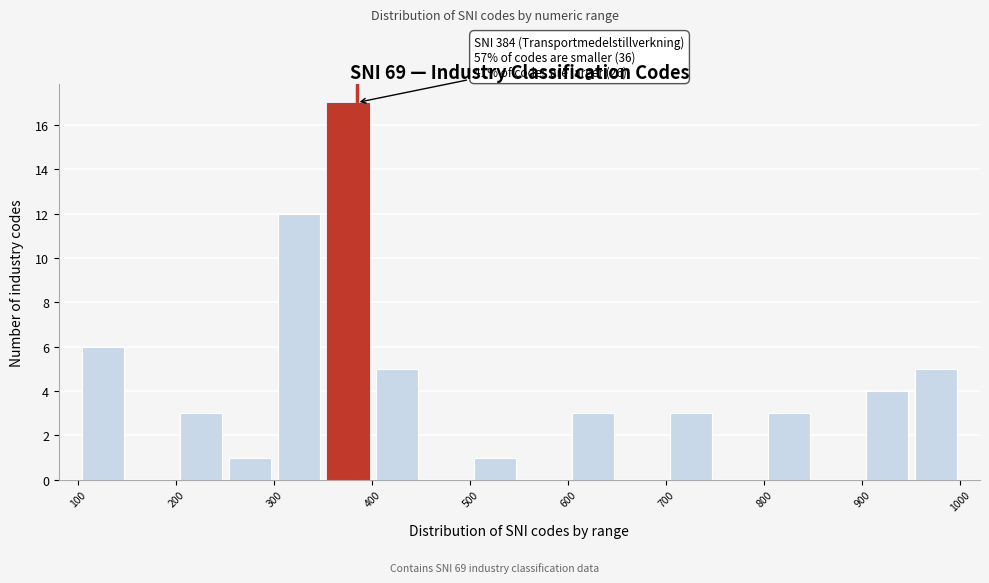

Over which range of the x-axis is the bar tallest?

350 to 400